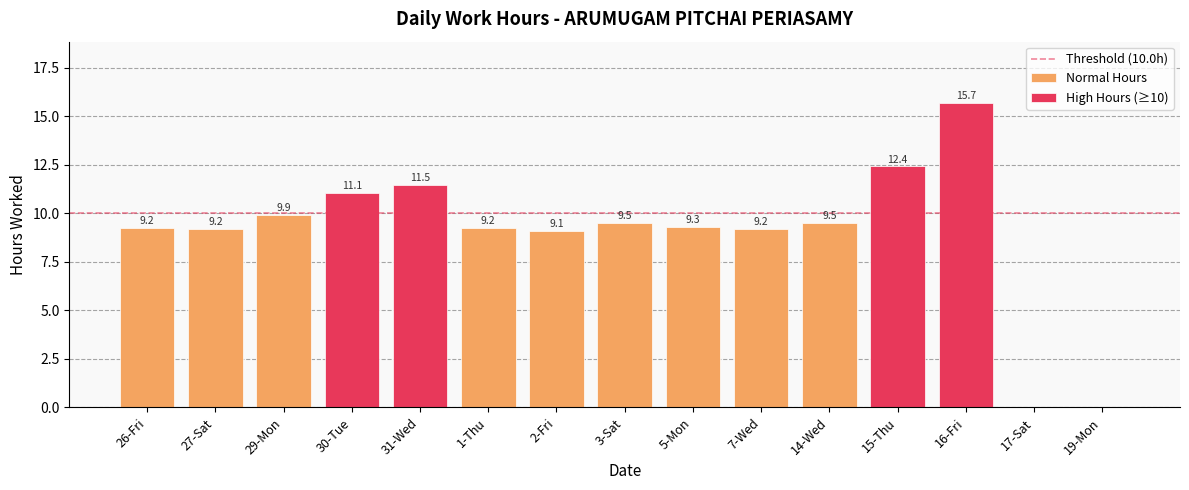

What is the label of the 3rd bar from the right?

16-Fri